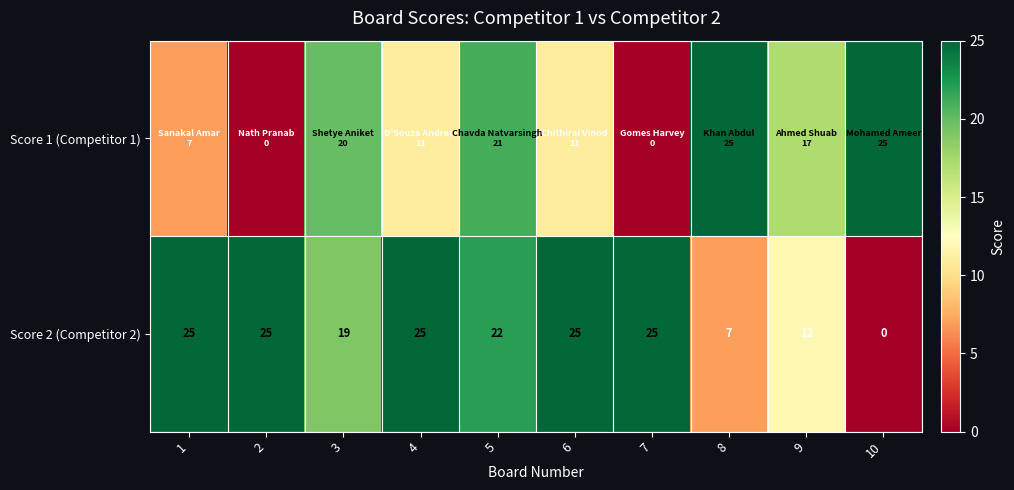

Which category has the lowest value in the Score 2 (Competitor 2) series?

10